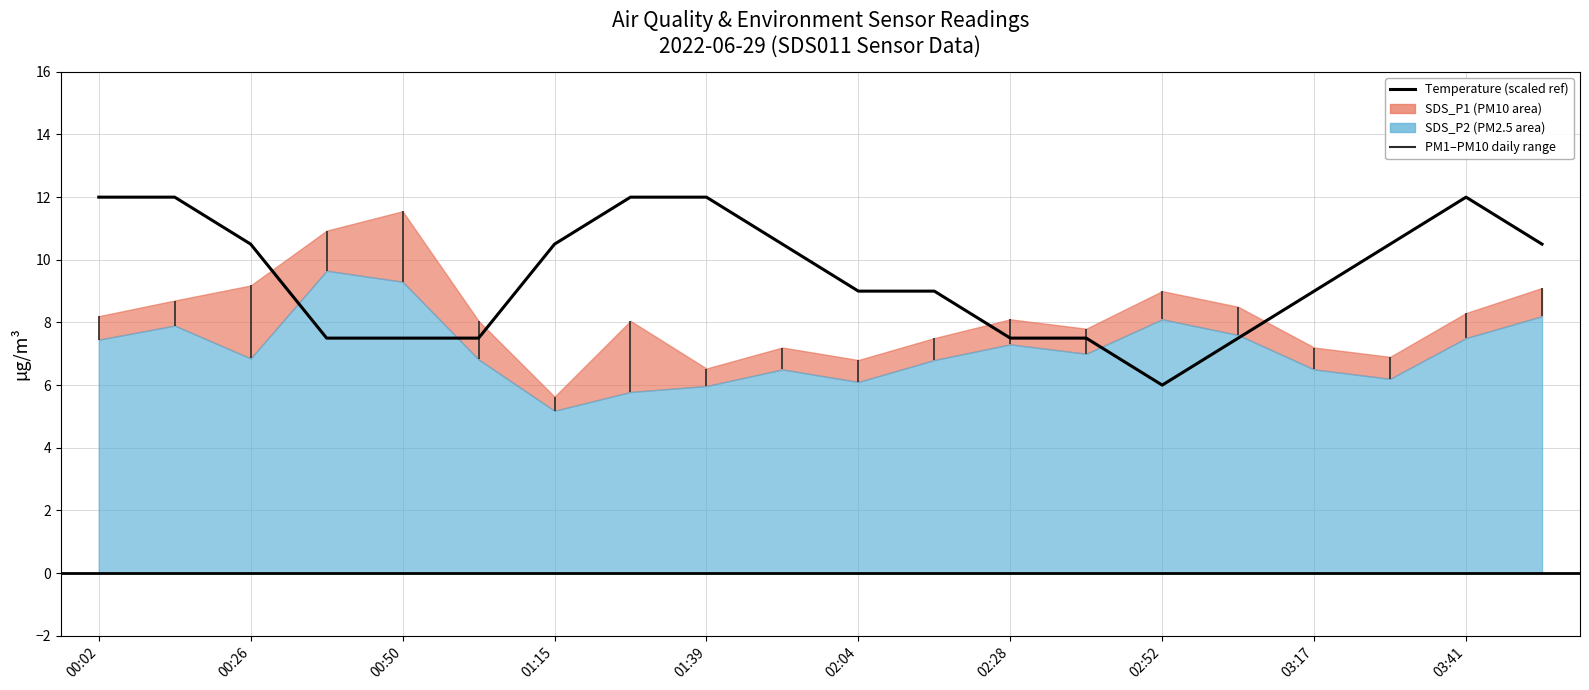

What is the difference between the second highest and second lowest values?

4.5